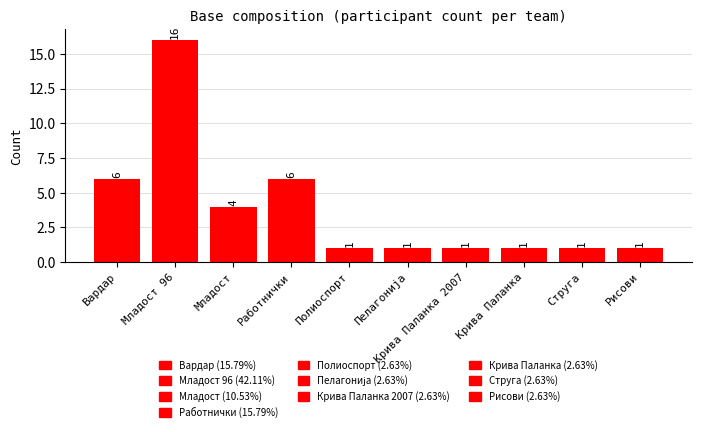

What is the difference between the maximum and minimum values?

15